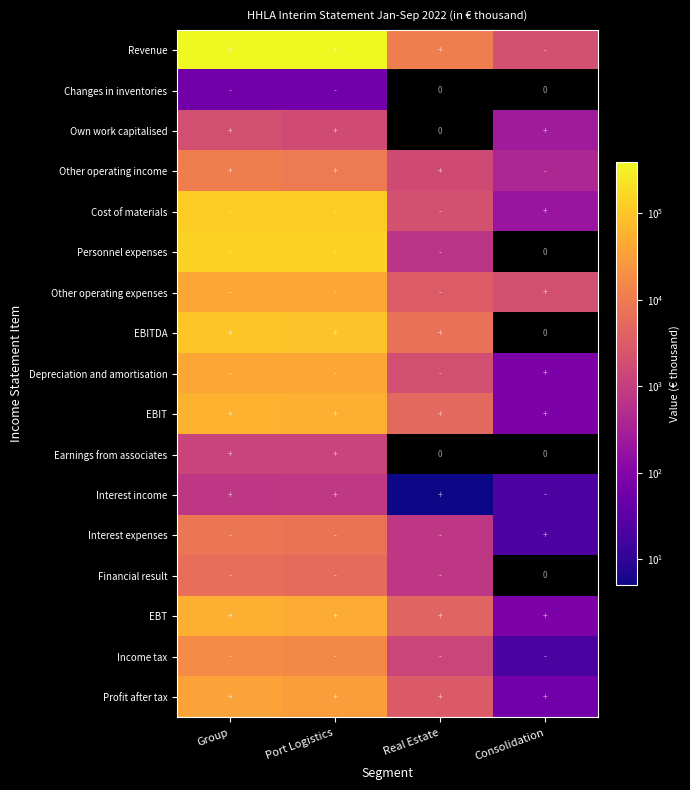

Rank the categories by Interest expenses value from lowest to highest.

Consolidation, Real Estate, Port Logistics, Group